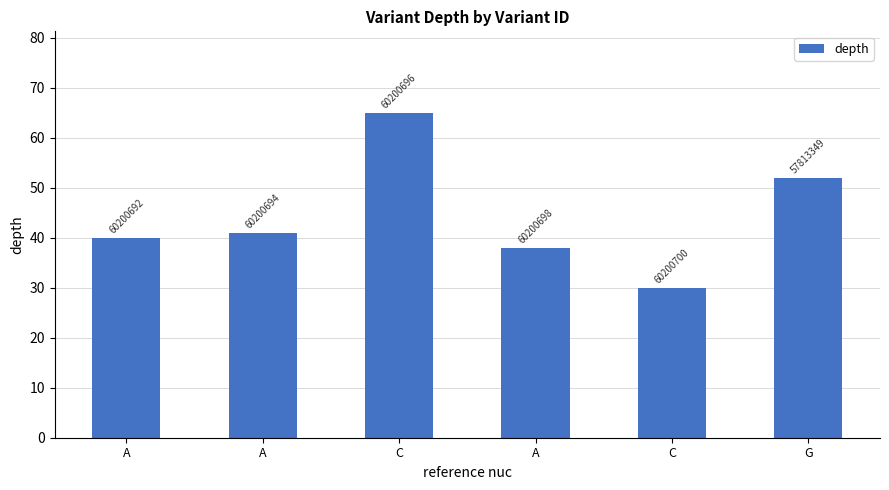

What is the smallest value displayed?

30